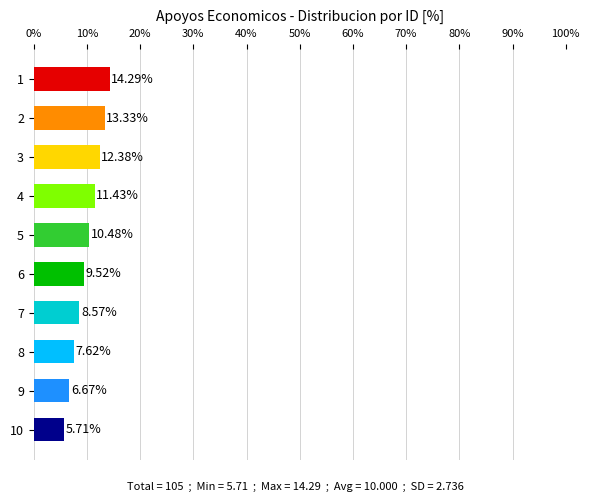

What is the change in value from 1 to 9?

-7.6